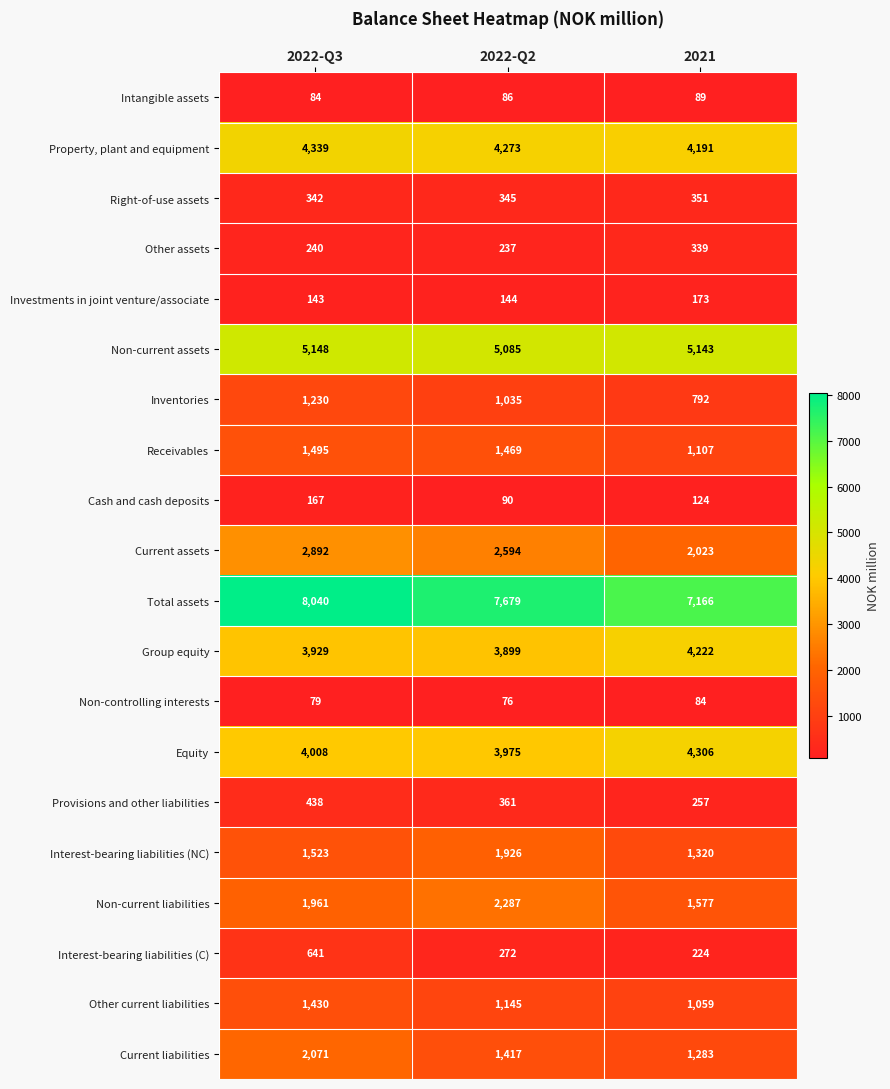

Which series has the widest spread of values?

Total assets